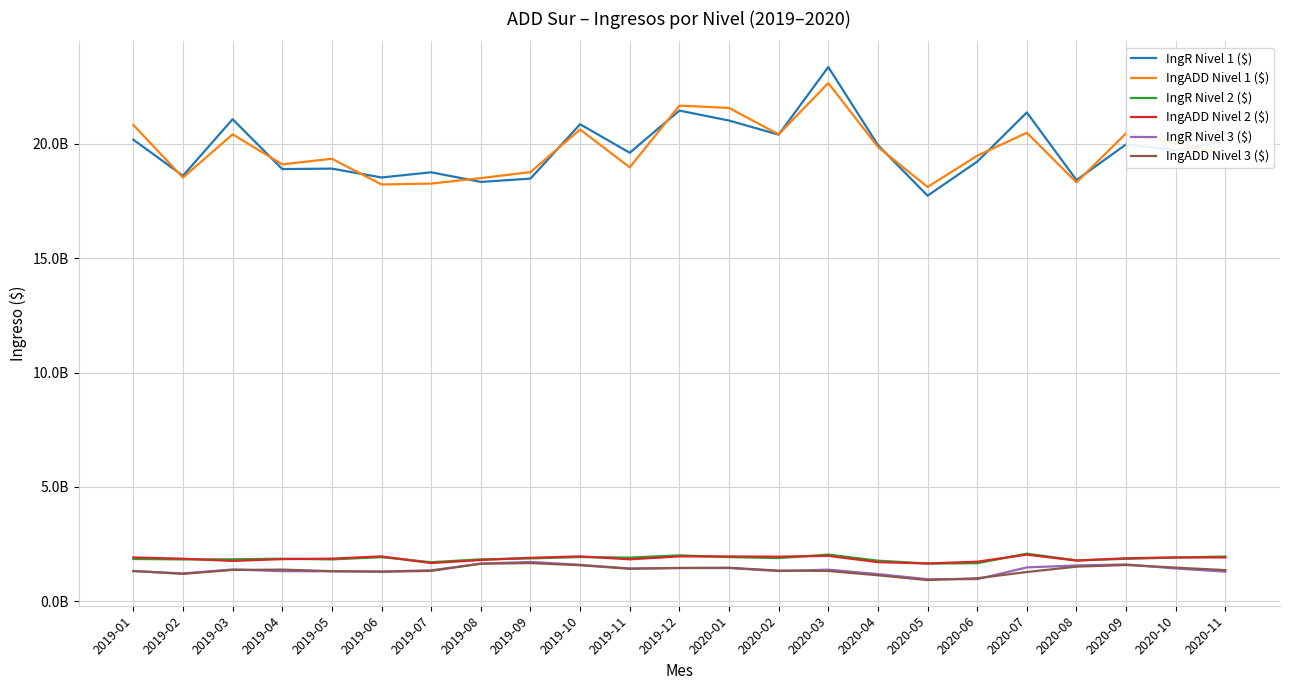

Between 2020-03 and 2019-08, which is larger?

2020-03